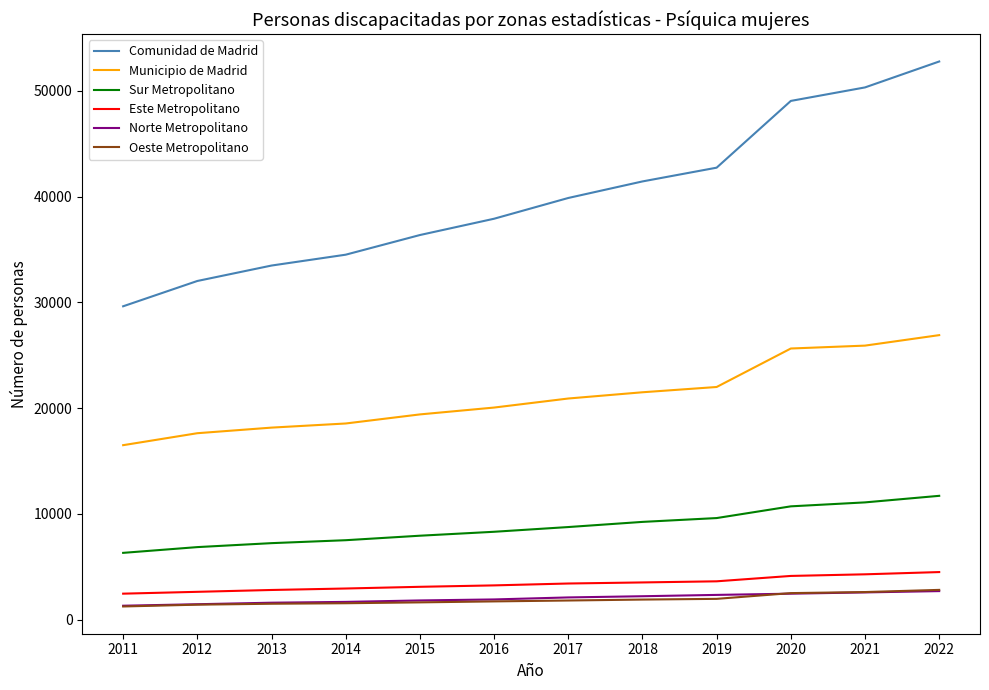

What are all the series names shown in the legend?

Comunidad de Madrid, Municipio de Madrid, Sur Metropolitano, Este Metropolitano, Norte Metropolitano, Oeste Metropolitano